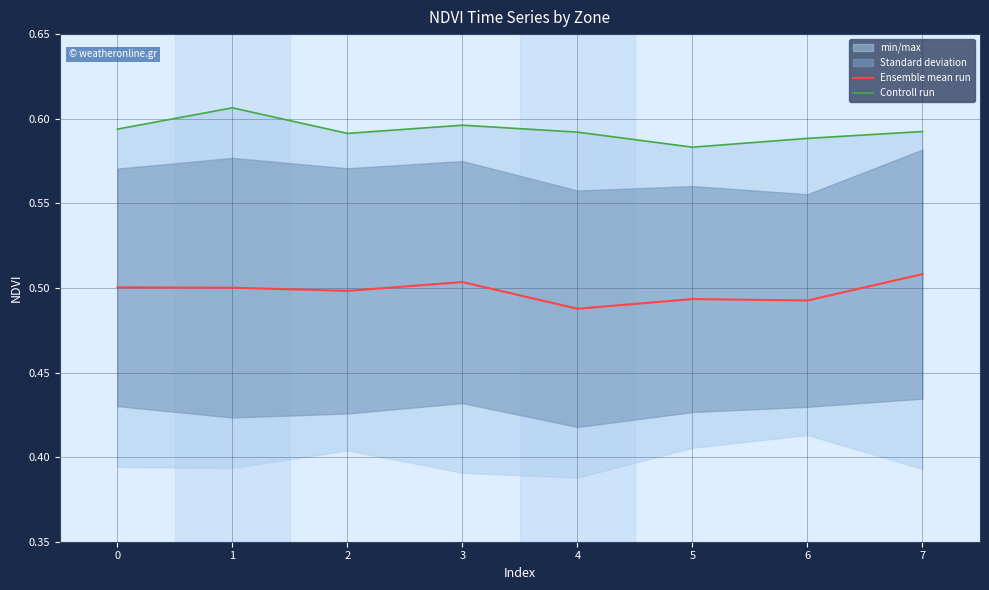

Reading left to right, list all the values displayed in this chart.

Ensemble mean run: 0.5	0.5	0.5	0.5	0.5	0.5	0.5	0.5
Controll run: 0.6	0.6	0.6	0.6	0.6	0.6	0.6	0.6